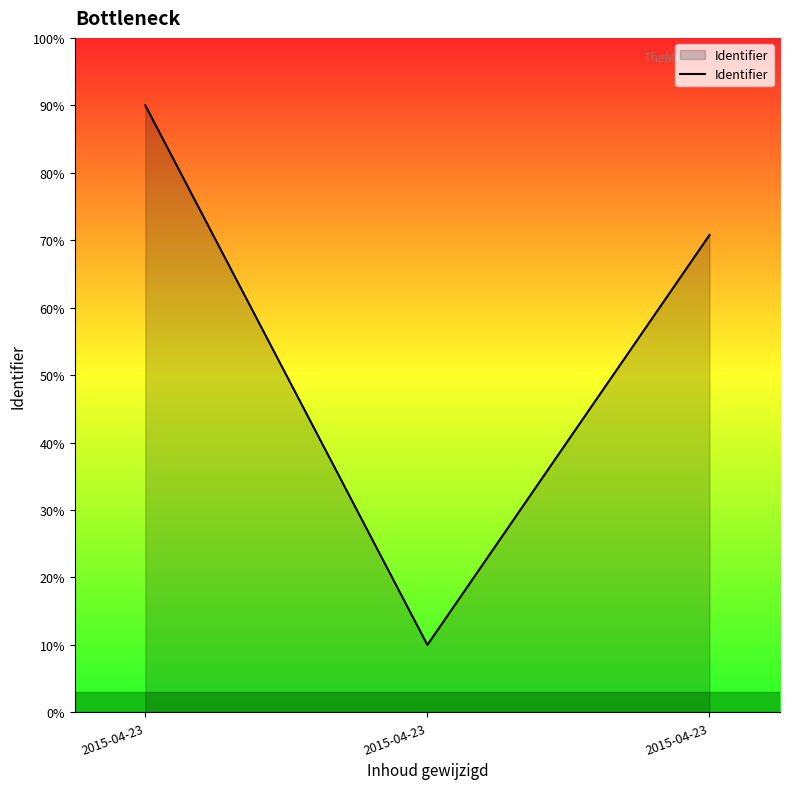

How many lines are shown in the chart?

1